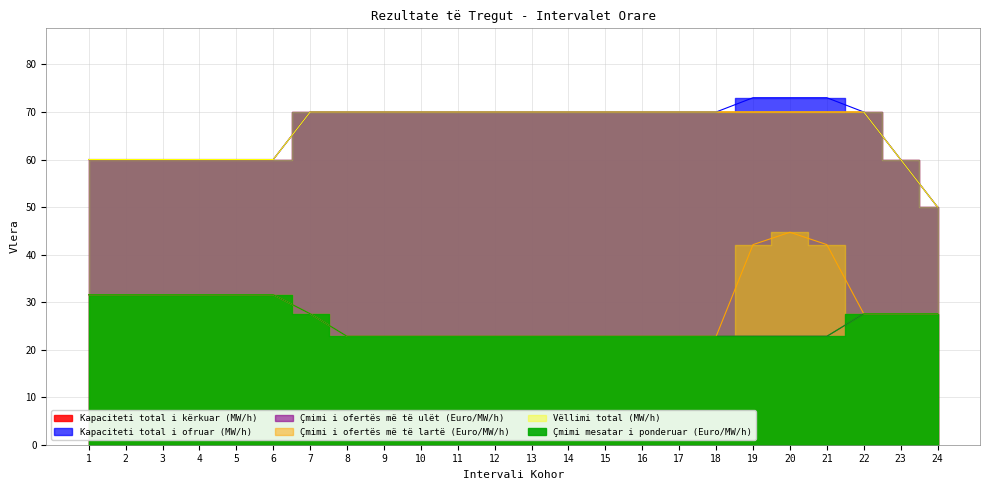

What is the sum of all Çmimi mesatar i ponderuar (Euro/MW/h) values?

618.7